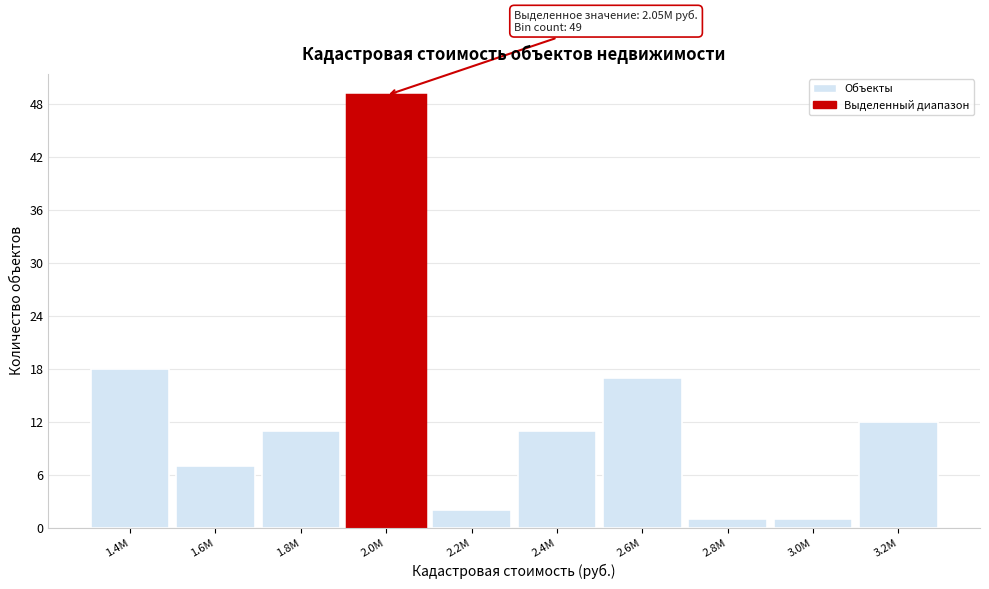

Reading left to right, extract all data points from this chart.

1.4M=18	1.6M=7	1.8M=11	2.0M=49	2.2M=2	2.4M=11	2.6M=17	2.8M=1	3.0M=1	3.2M=12